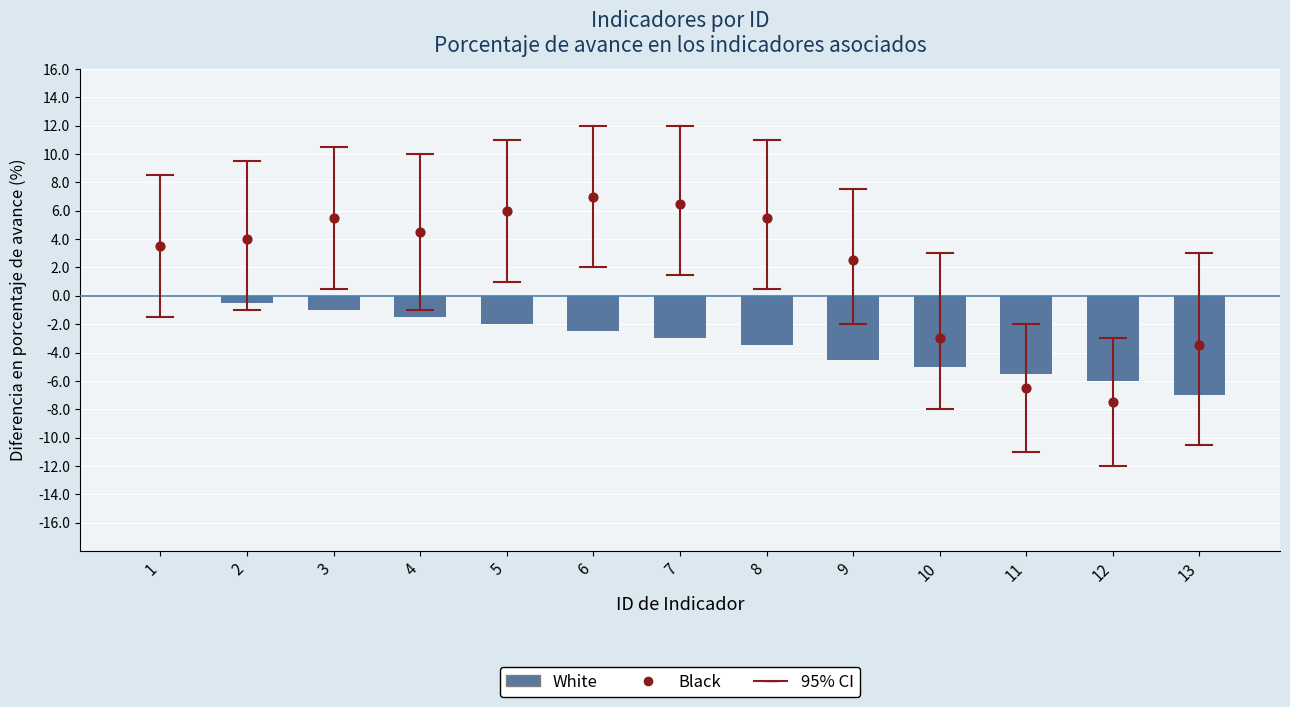

At which category is the sum across all series the highest?

3